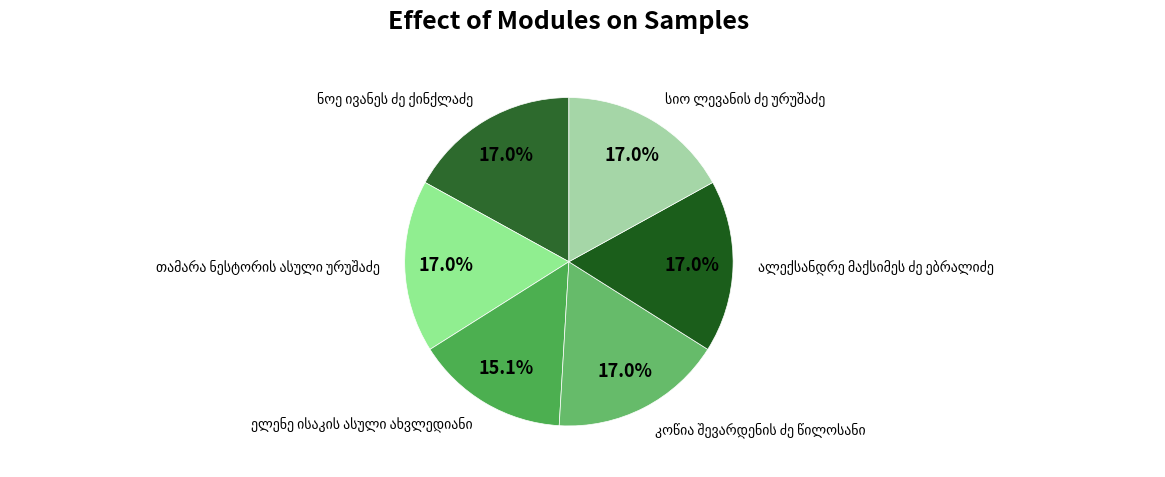

How many segments does this pie chart have?

6